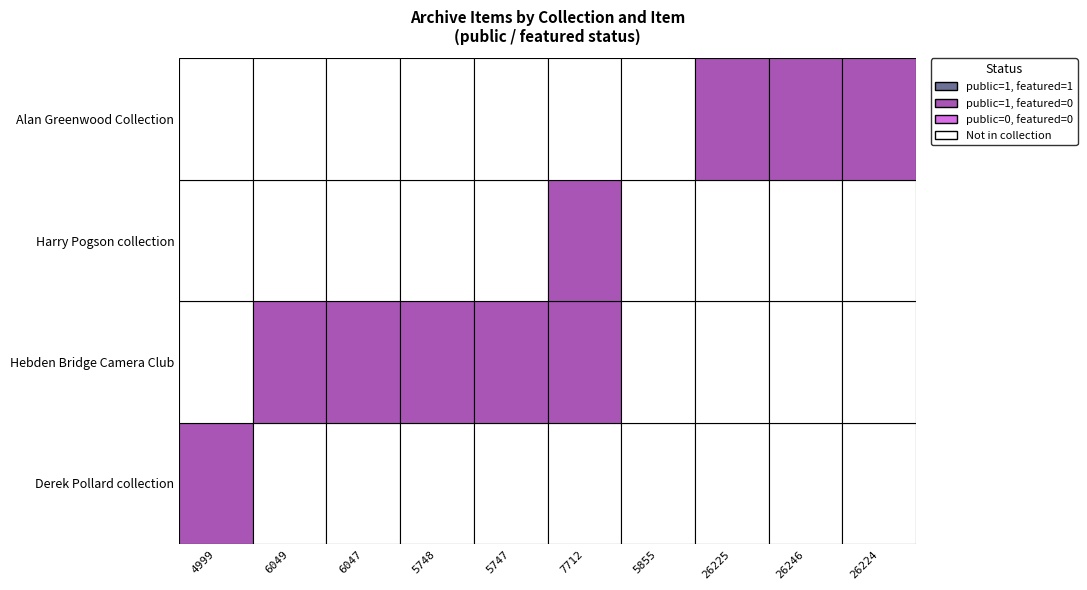

What is the difference between the maximum and minimum values in the Harry Pogson collection series?

1